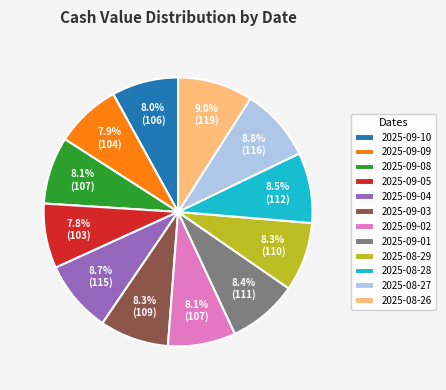

What portion of the pie excludes 2025-09-09?

92.1%